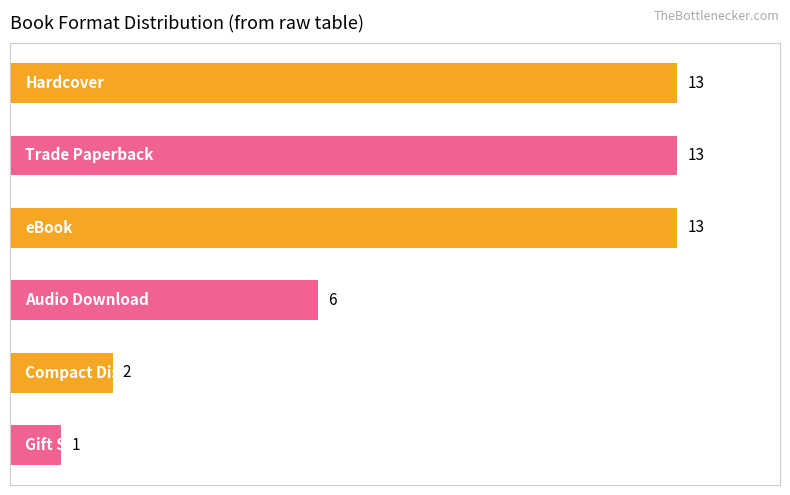

Reading bottom to top, what are all the values shown in this chart?

1	2	6	13	13	13